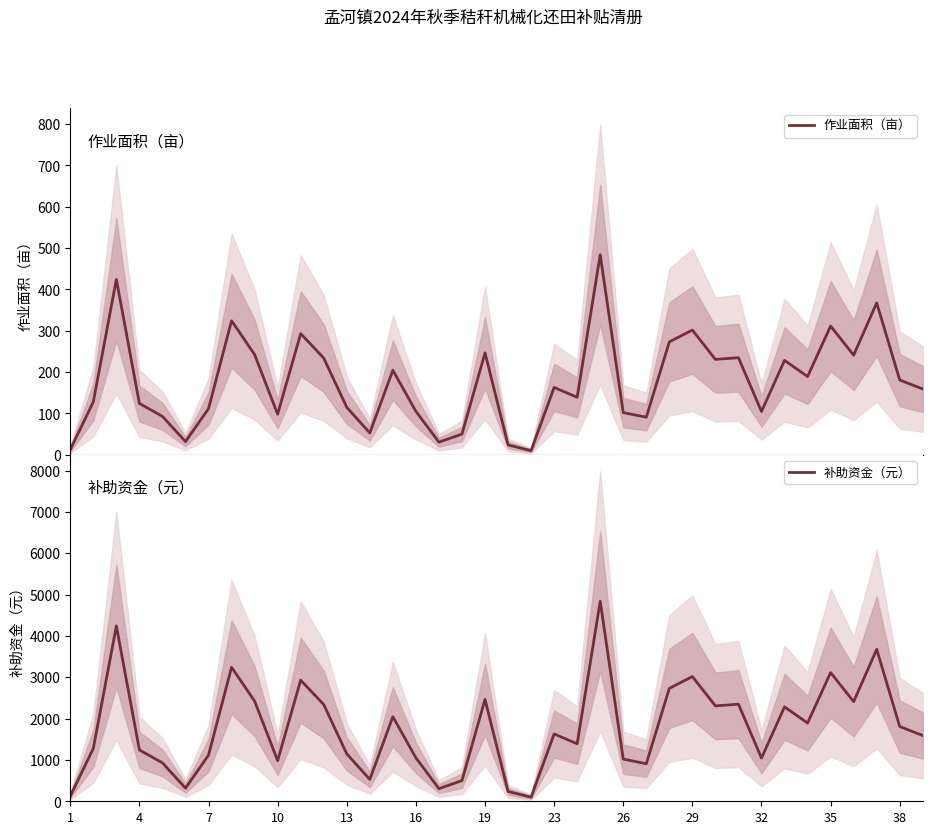

What is the highest value of the 作业面积（亩） series?

484.0